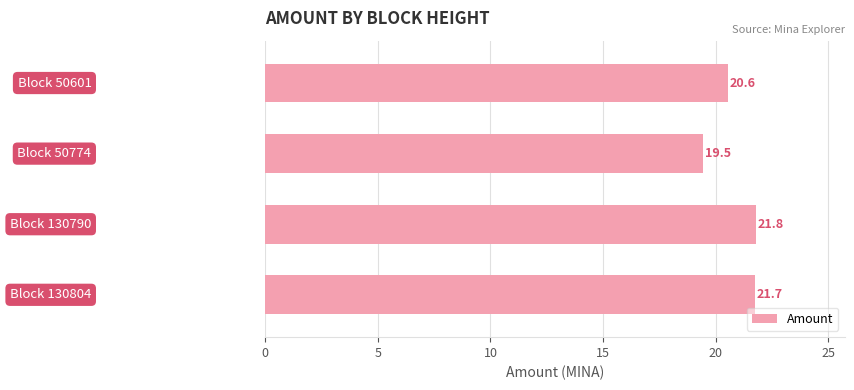

What is the sum of all values?

83.6